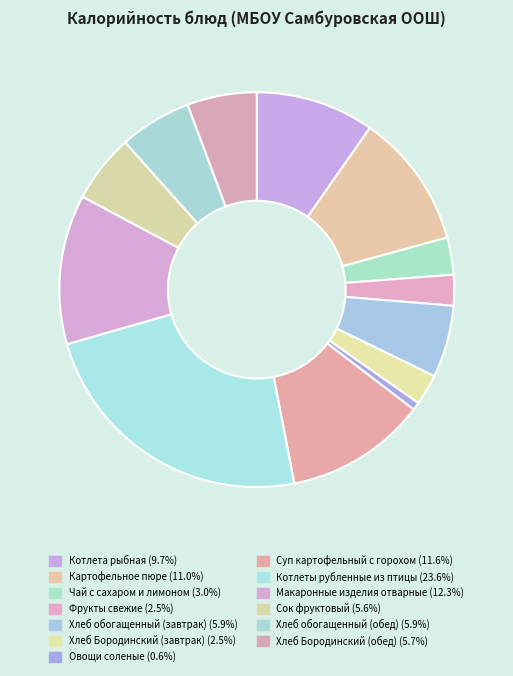

What is the smallest slice in the pie chart?

Овощи соленые